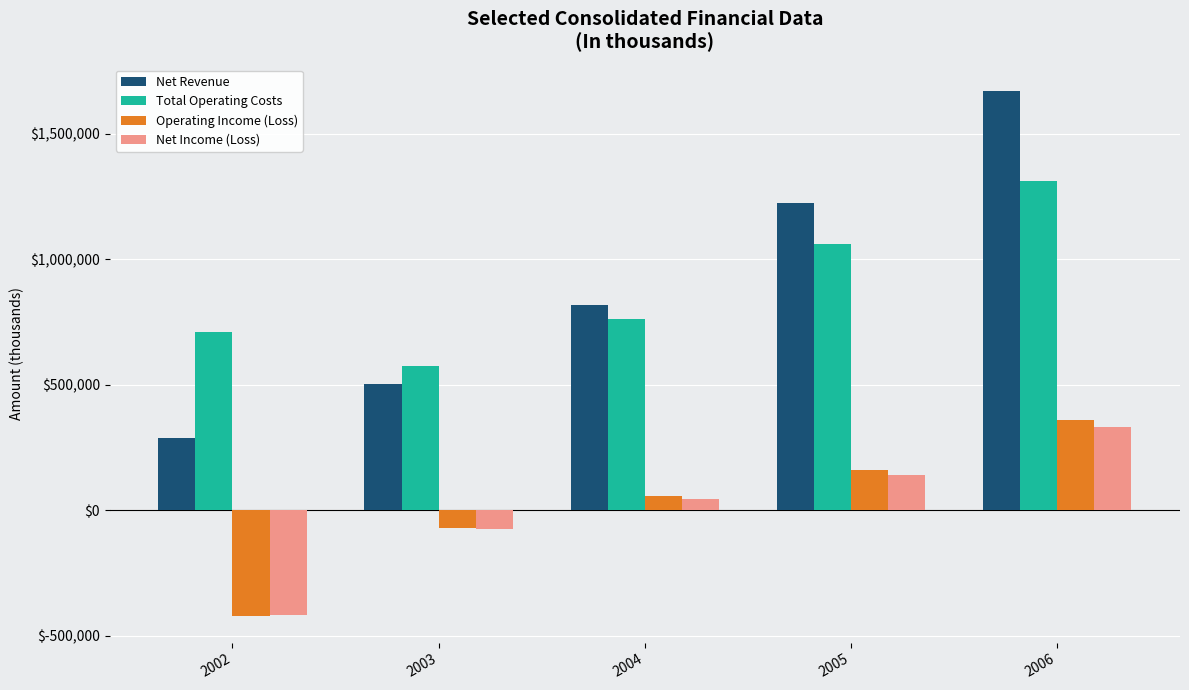

What is the value of the Net Income (Loss) bar at the 5th from the left?

331363